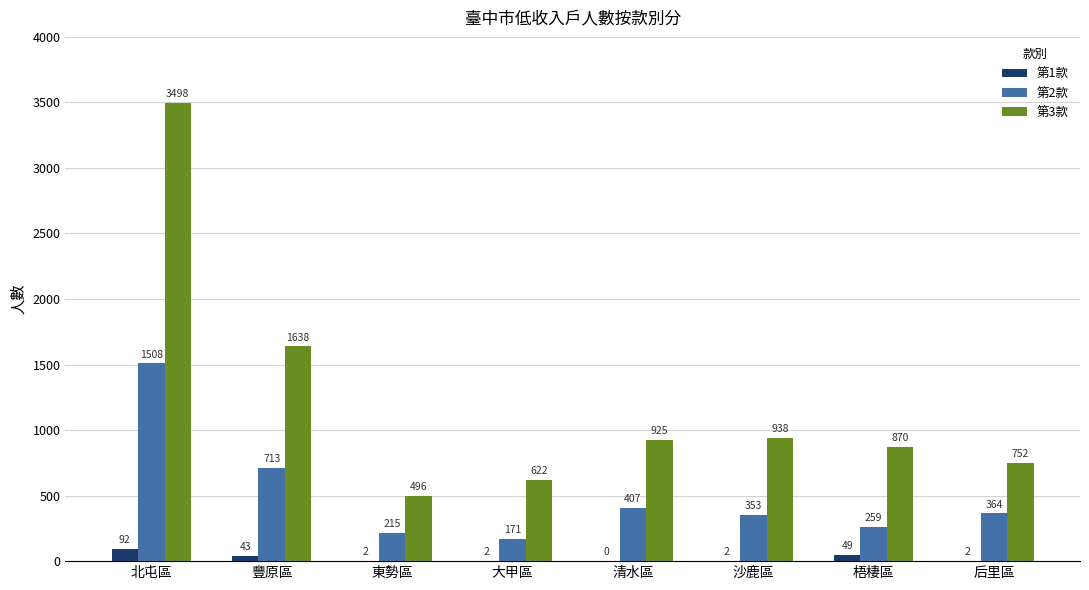

Which series changed the most between 北屯區 and 豐原區?

第3款